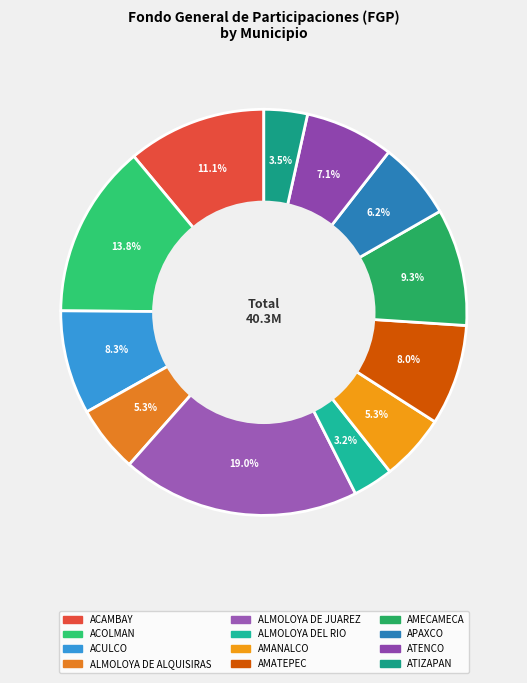

Count the number of slices in the pie.

12